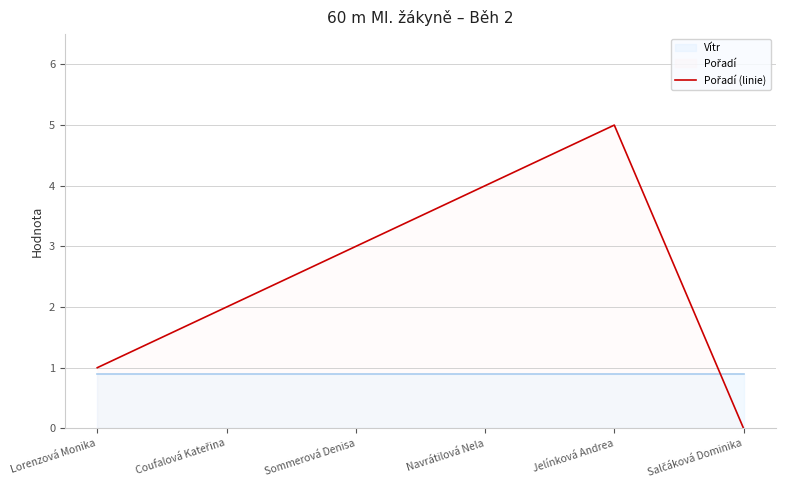

List the labels in order of value, largest first.

Jelínková Andrea, Navrátilová Nela, Sommerová Denisa, Coufalová Kateřina, Lorenzová Monika, Salčáková Dominika